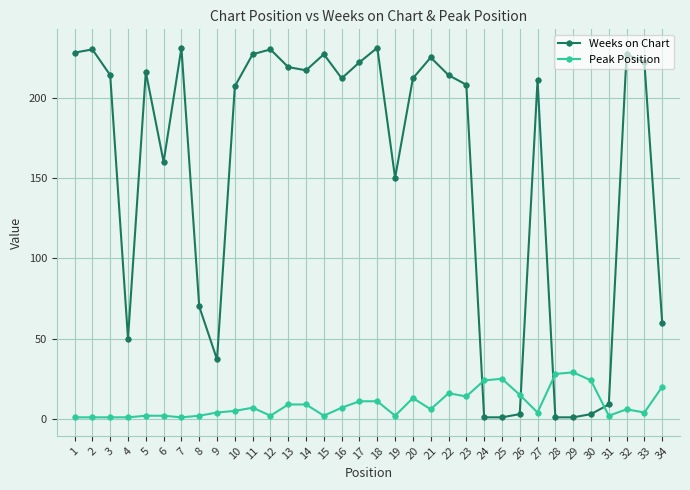

List the series in order of their peak value, highest first.

Weeks on Chart, Peak Position